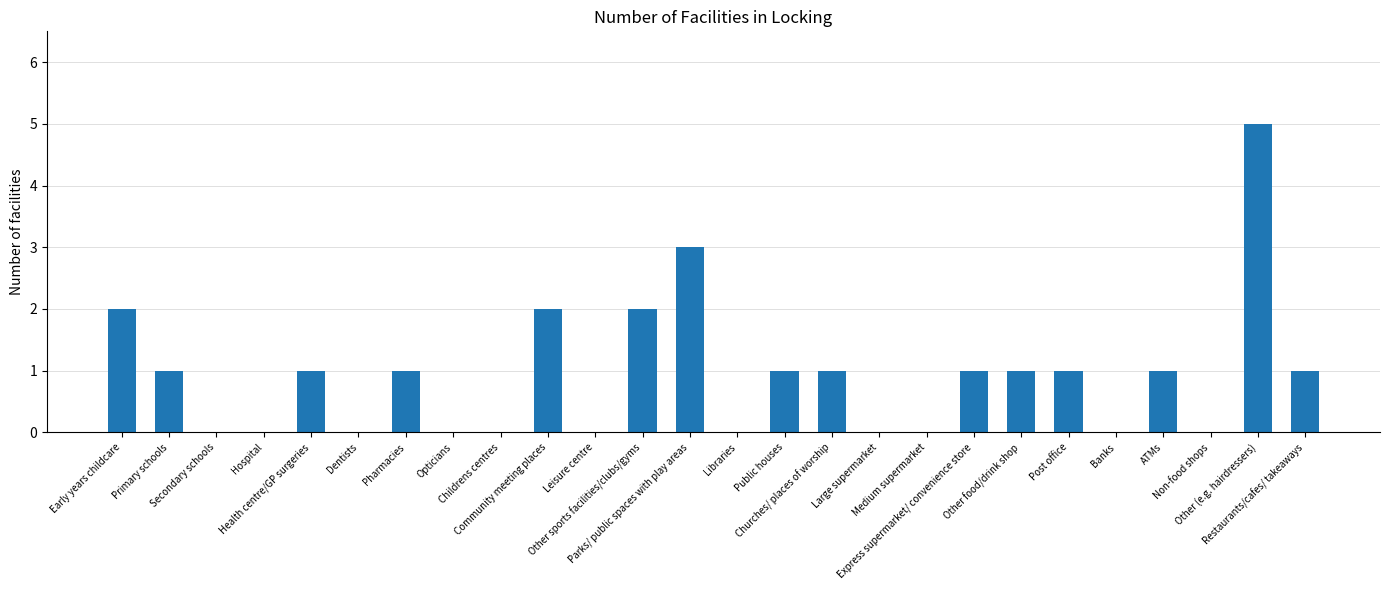

Are the bars horizontal?

No